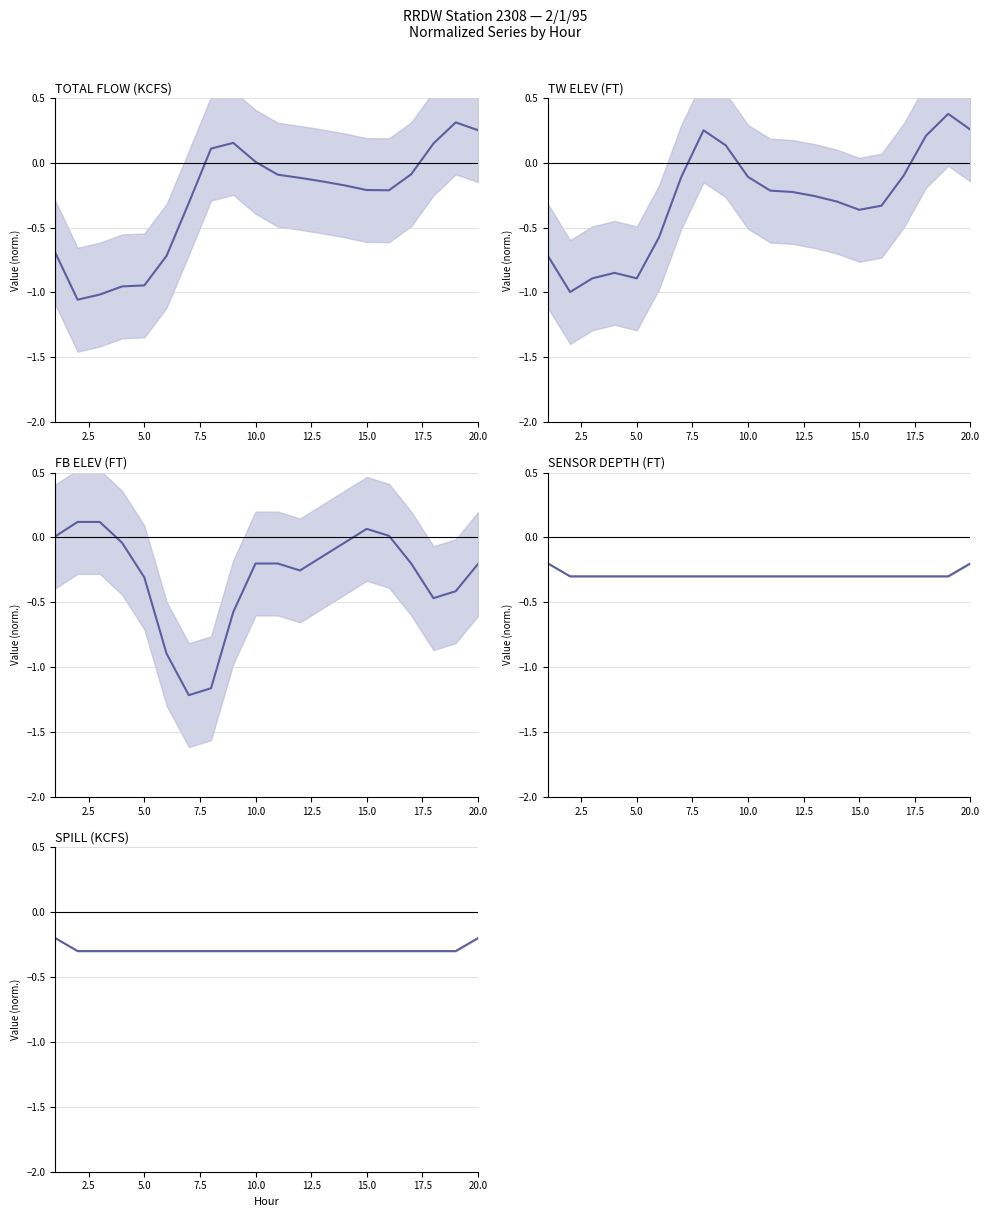

Reading left to right, extract all data points from this chart.

TOTAL FLOW (KCFS): -0.7	-1.1	-1.0	-1.0	-0.9	-0.7	-0.3	0.1	0.2	0.0	-0.1	-0.1	-0.1	-0.2	-0.2	-0.2	-0.1	0.1	0.3	0.3
TW ELEV (FT): -0.7	-1.0	-0.9	-0.8	-0.9	-0.6	-0.1	0.2	0.1	-0.1	-0.2	-0.2	-0.3	-0.3	-0.4	-0.3	-0.1	0.2	0.4	0.3
FB ELEV (FT): 0.0	0.1	0.1	-0.0	-0.3	-0.9	-1.2	-1.2	-0.6	-0.2	-0.2	-0.3	-0.1	-0.0	0.1	0.0	-0.2	-0.5	-0.4	-0.2
SENSOR DEPTH (FT): -0.2	-0.3	-0.3	-0.3	-0.3	-0.3	-0.3	-0.3	-0.3	-0.3	-0.3	-0.3	-0.3	-0.3	-0.3	-0.3	-0.3	-0.3	-0.3	-0.2
SPILL (KCFS): -0.2	-0.3	-0.3	-0.3	-0.3	-0.3	-0.3	-0.3	-0.3	-0.3	-0.3	-0.3	-0.3	-0.3	-0.3	-0.3	-0.3	-0.3	-0.3	-0.2